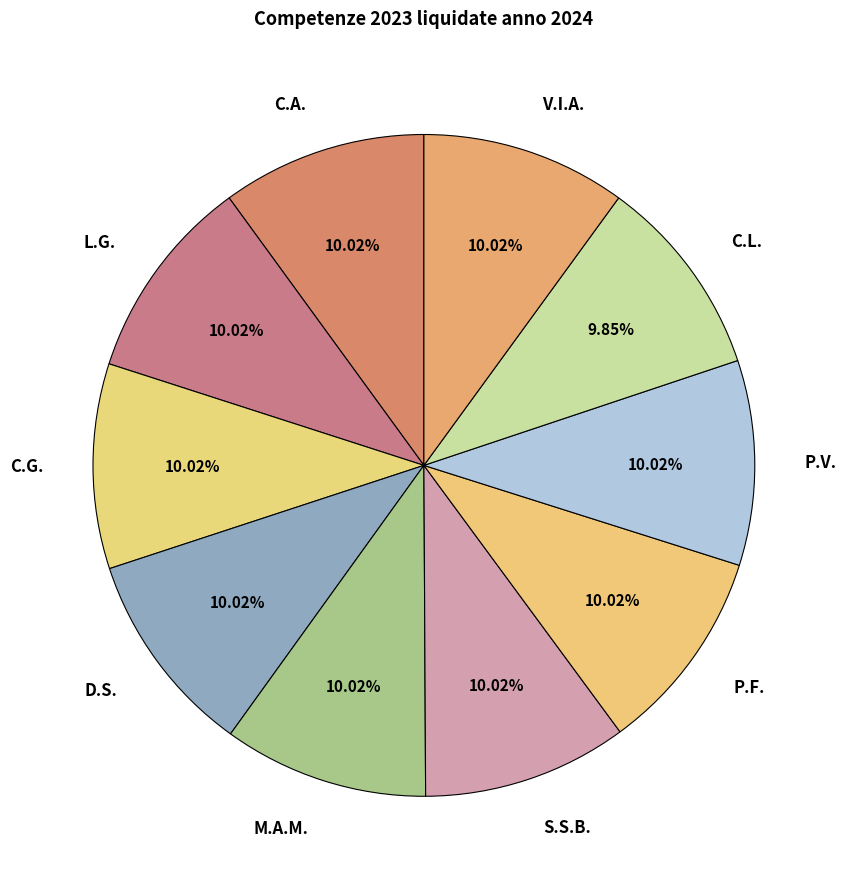

How many slices are in this pie chart?

10